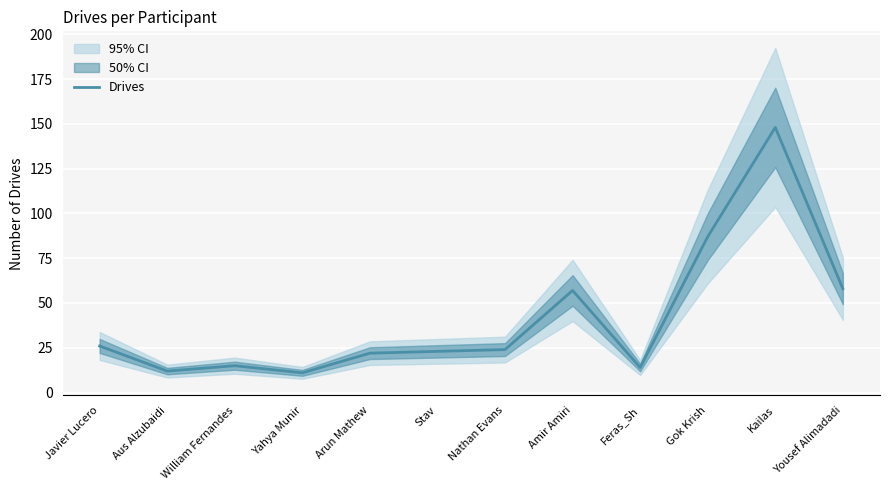

Reading left to right, transcribe all the data shown in this chart.

26	12	15	11	22	23	24	57	14	87	148	58